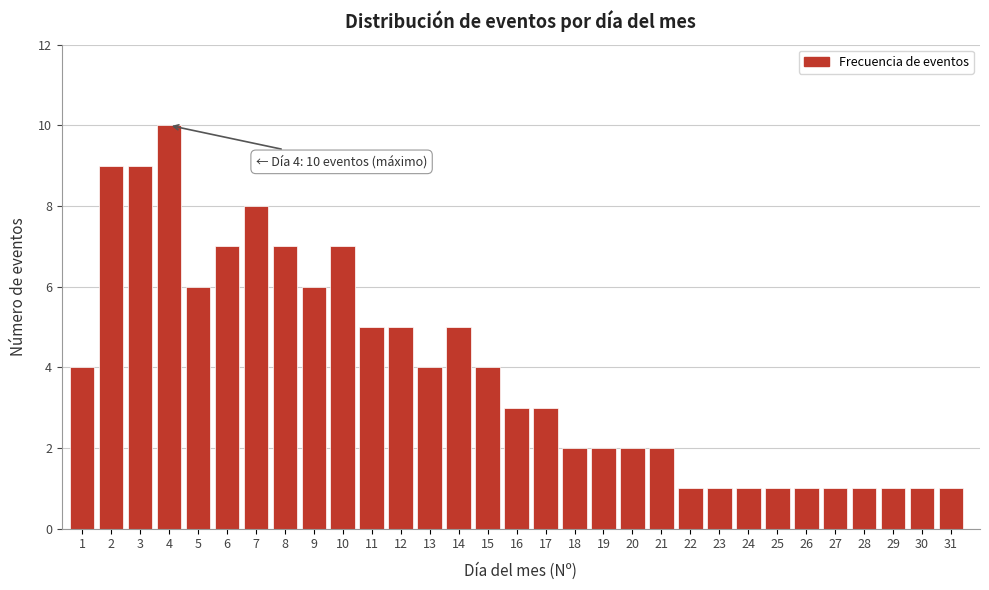

What is the value of the 13th bar from the left?

4